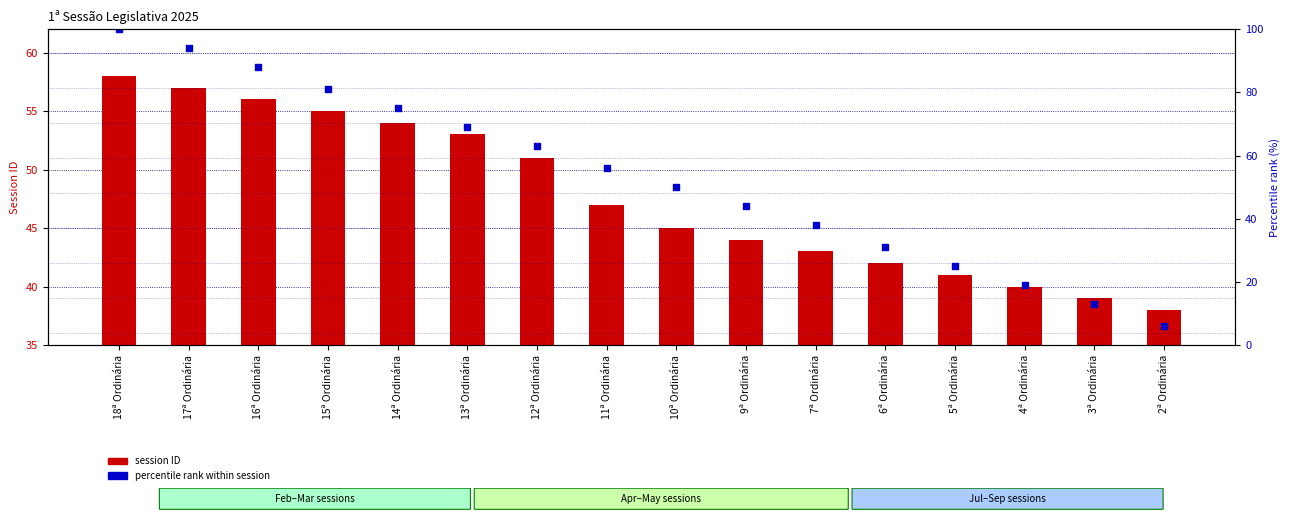

At how many categories does at least one series exceed 50?

8